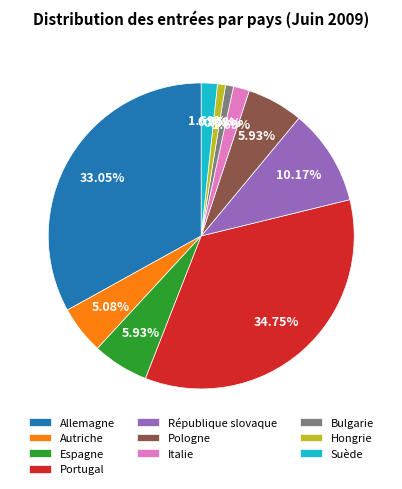

Is the sum of Espagne and Pologne greater than half?

No